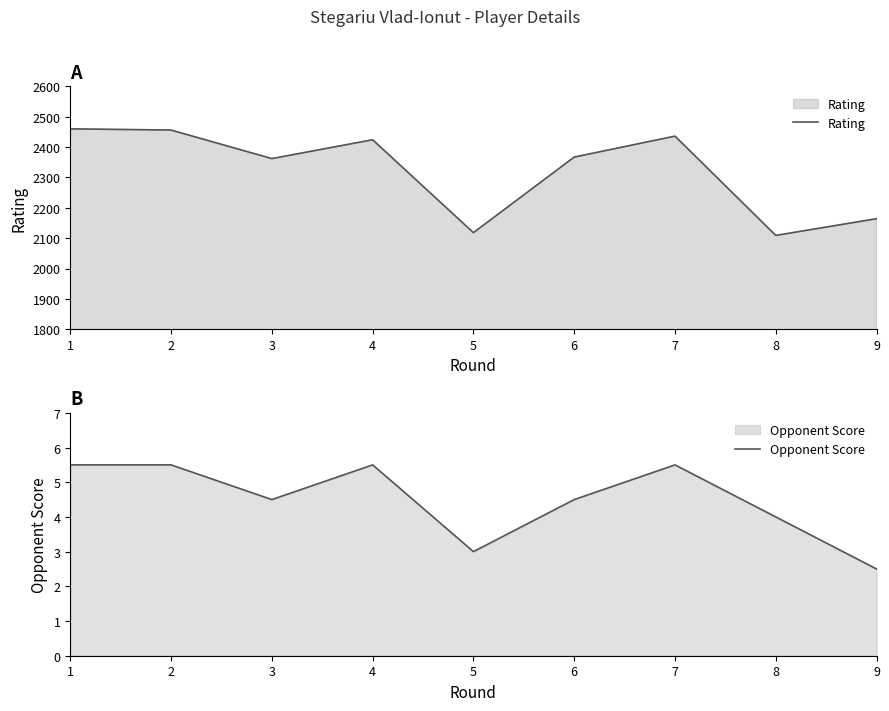

How many values in the Rating series exceed 2367?

4